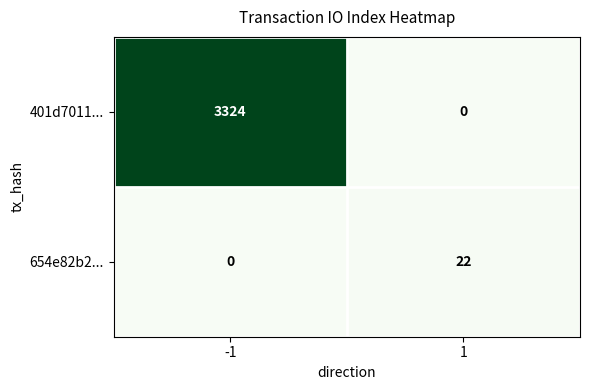

The value of 654e82b2... at 1 is 22. True or false?

True